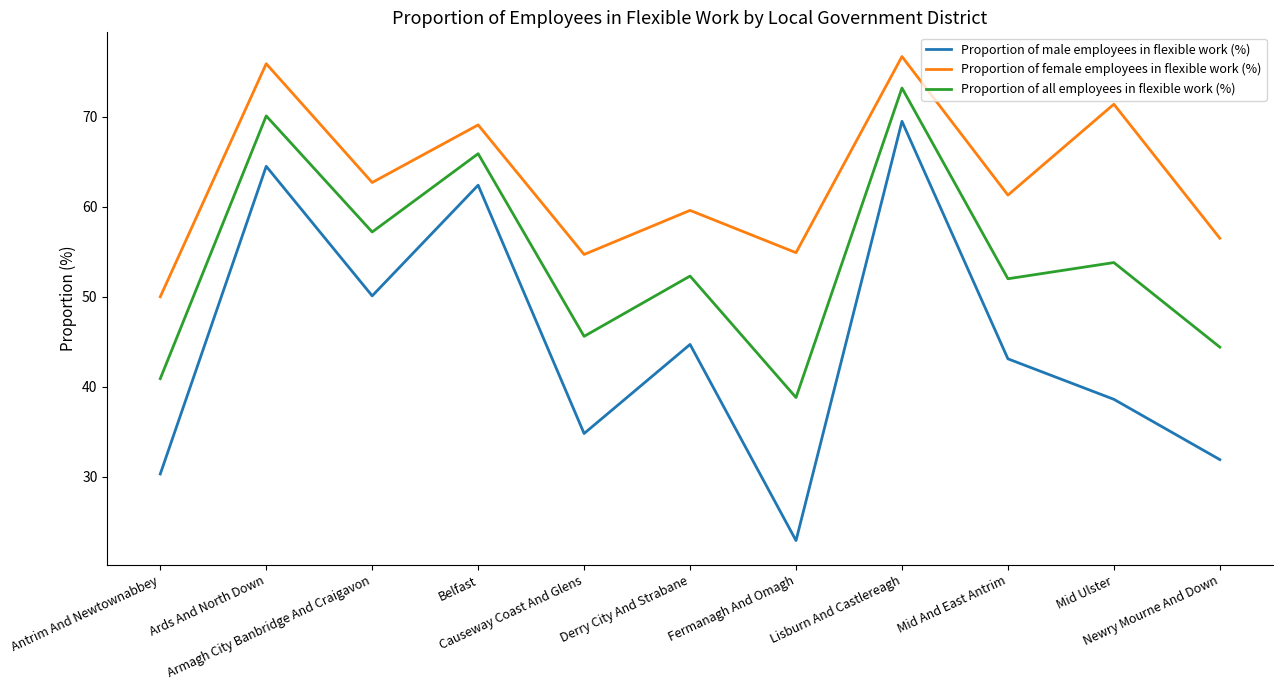

At Causeway Coast And Glens, list the series in order from largest to smallest.

Proportion of female employees in flexible work (%), Proportion of all employees in flexible work (%), Proportion of male employees in flexible work (%)